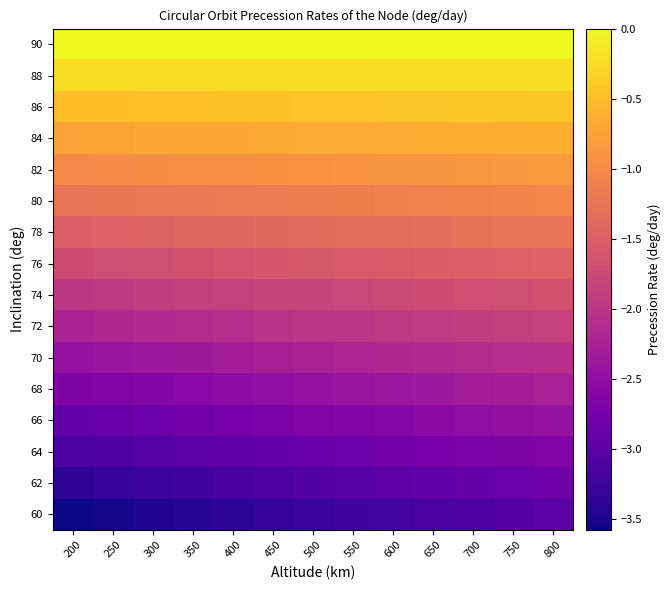

Reading right to left, what are all the values shown in this chart?

60: 800=-3.0	750=-3.0	700=-3.1	650=-3.1	600=-3.2	550=-3.2	500=-3.3	450=-3.3	400=-3.4	350=-3.4	300=-3.5	250=-3.5	200=-3.6
62: 800=-2.8	750=-2.9	700=-2.9	650=-2.9	600=-3.0	550=-3.0	500=-3.1	450=-3.1	400=-3.2	350=-3.2	300=-3.3	250=-3.3	200=-3.4
64: 800=-2.6	750=-2.7	700=-2.7	650=-2.8	600=-2.8	550=-2.8	500=-2.9	450=-2.9	400=-3.0	350=-3.0	300=-3.0	250=-3.1	200=-3.1
66: 800=-2.4	750=-2.5	700=-2.5	650=-2.6	600=-2.6	550=-2.6	500=-2.7	450=-2.7	400=-2.7	350=-2.8	300=-2.8	250=-2.9	200=-2.9
68: 800=-2.3	750=-2.3	700=-2.3	650=-2.4	600=-2.4	550=-2.4	500=-2.5	450=-2.5	400=-2.5	350=-2.6	300=-2.6	250=-2.6	200=-2.7
70: 800=-2.1	750=-2.1	700=-2.1	650=-2.1	600=-2.2	550=-2.2	500=-2.2	450=-2.3	400=-2.3	350=-2.3	300=-2.4	250=-2.4	200=-2.4
72: 800=-1.9	750=-1.9	700=-1.9	650=-1.9	600=-2.0	550=-2.0	500=-2.0	450=-2.1	400=-2.1	350=-2.1	300=-2.1	250=-2.2	200=-2.2
74: 800=-1.7	750=-1.7	700=-1.7	650=-1.7	600=-1.8	550=-1.8	500=-1.8	450=-1.8	400=-1.9	350=-1.9	300=-1.9	250=-1.9	200=-2.0
76: 800=-1.5	750=-1.5	700=-1.5	650=-1.5	600=-1.5	550=-1.6	500=-1.6	450=-1.6	400=-1.6	350=-1.7	300=-1.7	250=-1.7	200=-1.7
78: 800=-1.3	750=-1.3	700=-1.3	650=-1.3	600=-1.3	550=-1.3	500=-1.4	450=-1.4	400=-1.4	350=-1.4	300=-1.4	250=-1.5	200=-1.5
80: 800=-1.0	750=-1.1	700=-1.1	650=-1.1	600=-1.1	550=-1.1	500=-1.1	450=-1.2	400=-1.2	350=-1.2	300=-1.2	250=-1.2	200=-1.2
82: 800=-0.8	750=-0.8	700=-0.9	650=-0.9	600=-0.9	550=-0.9	500=-0.9	450=-0.9	400=-0.9	350=-1.0	300=-1.0	250=-1.0	200=-1.0
84: 800=-0.6	750=-0.6	700=-0.6	650=-0.7	600=-0.7	550=-0.7	500=-0.7	450=-0.7	400=-0.7	350=-0.7	300=-0.7	250=-0.7	200=-0.7
86: 800=-0.4	750=-0.4	700=-0.4	650=-0.4	600=-0.4	550=-0.5	500=-0.5	450=-0.5	400=-0.5	350=-0.5	300=-0.5	250=-0.5	200=-0.5
88: 800=-0.2	750=-0.2	700=-0.2	650=-0.2	600=-0.2	550=-0.2	500=-0.2	450=-0.2	400=-0.2	350=-0.2	300=-0.2	250=-0.2	200=-0.2
90: 800=0.0	750=0.0	700=0.0	650=0.0	600=0.0	550=0.0	500=0.0	450=0.0	400=0.0	350=0.0	300=0.0	250=0.0	200=0.0